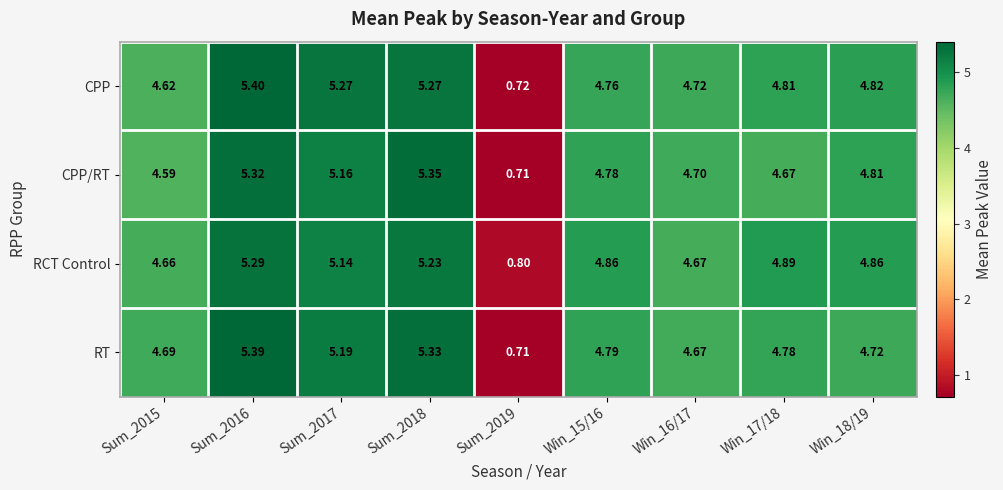

Which series changed the most between Sum_2015 and Sum_2017?

CPP